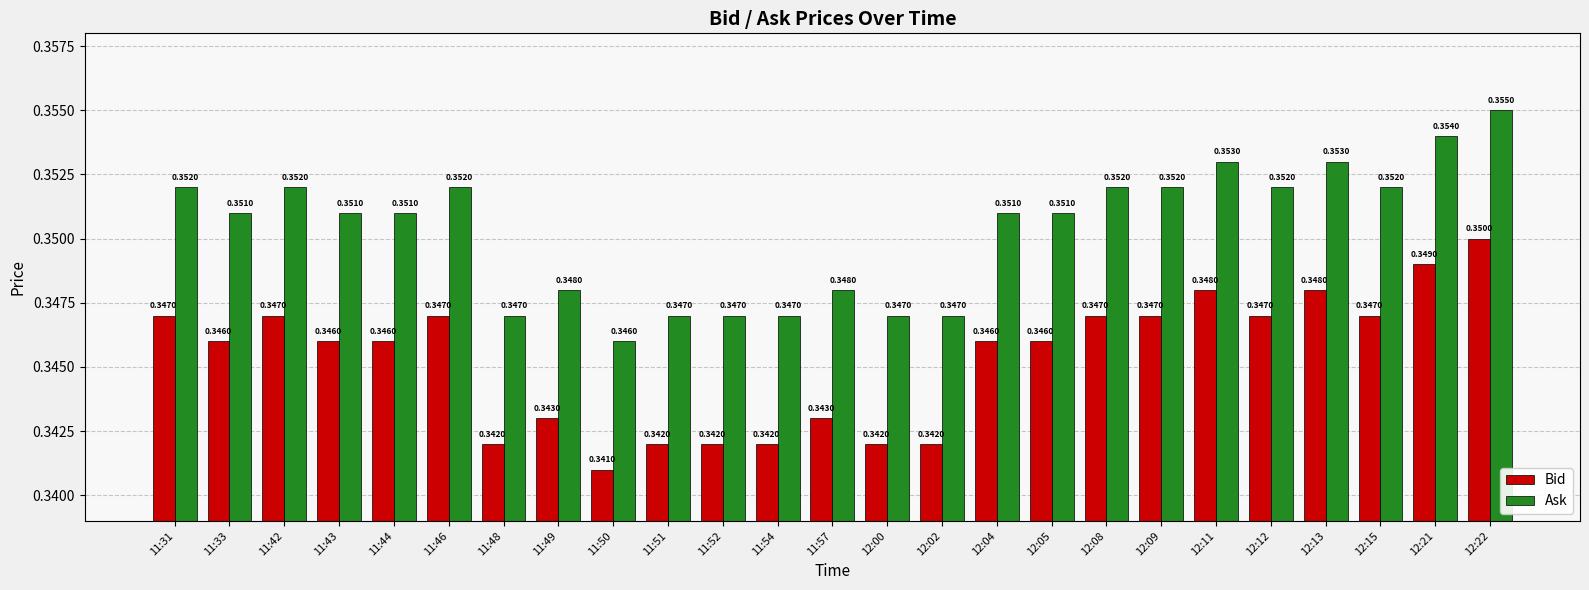

What is the sum of the Ask values at 11:46 and 11:52?

0.7